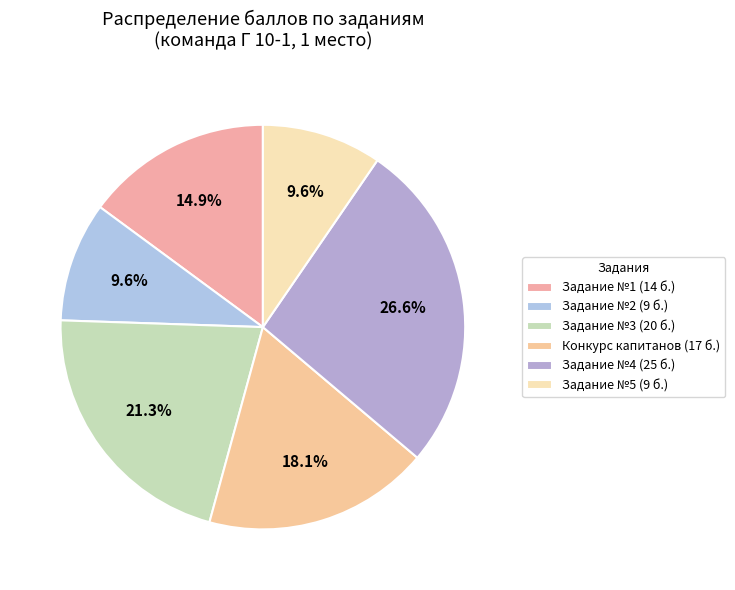

To the nearest percent, what is the combined percentage of Задание №3 and Задание №1?

36%